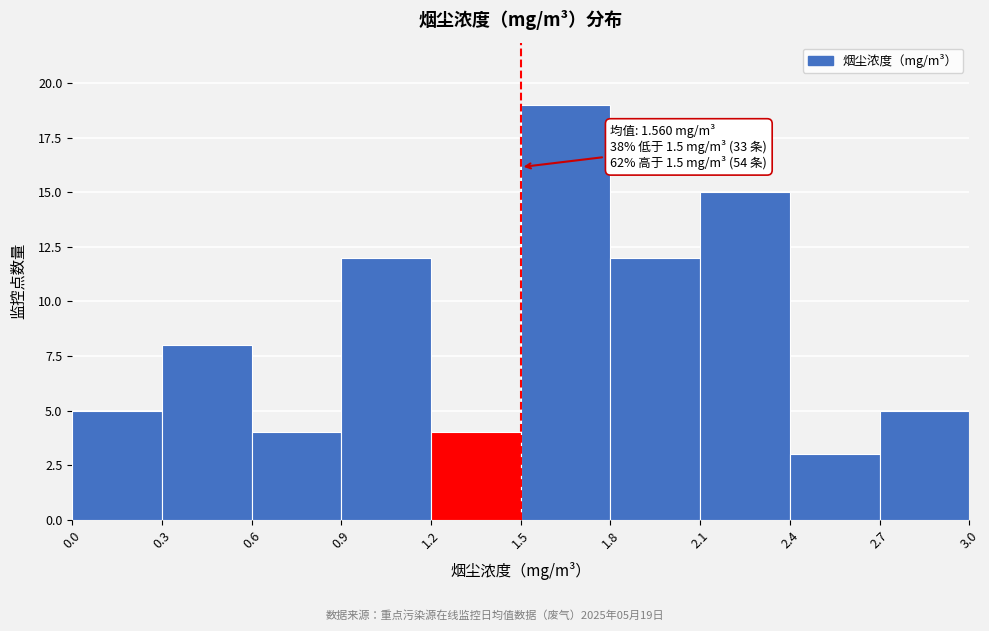

Over which range of the x-axis is the bar tallest?

1.5 to 1.8